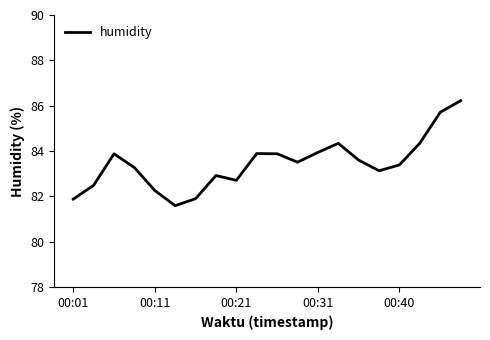

What is the minimum value shown in the chart?

81.6